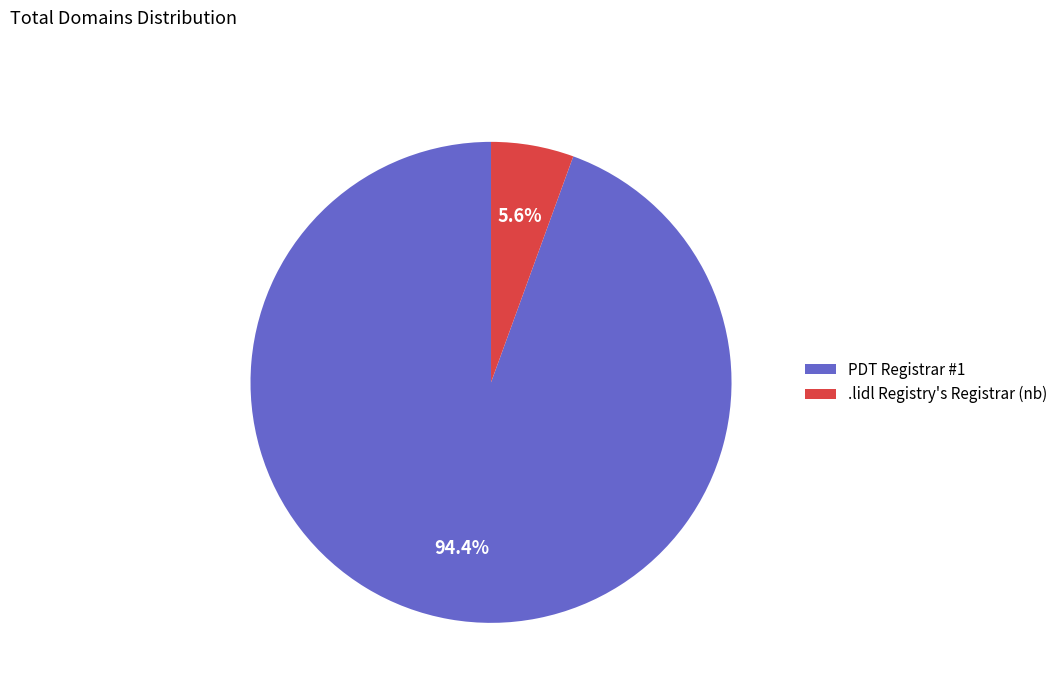

What is the total percentage of .lidl Registry's Registrar (nb) and PDT Registrar #1?

100.0%